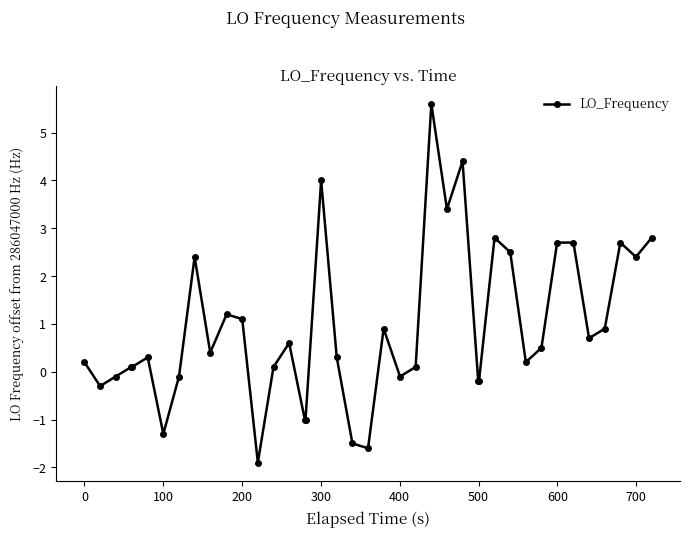

True or false: there are more than 2 points higher than both neighbors.

True